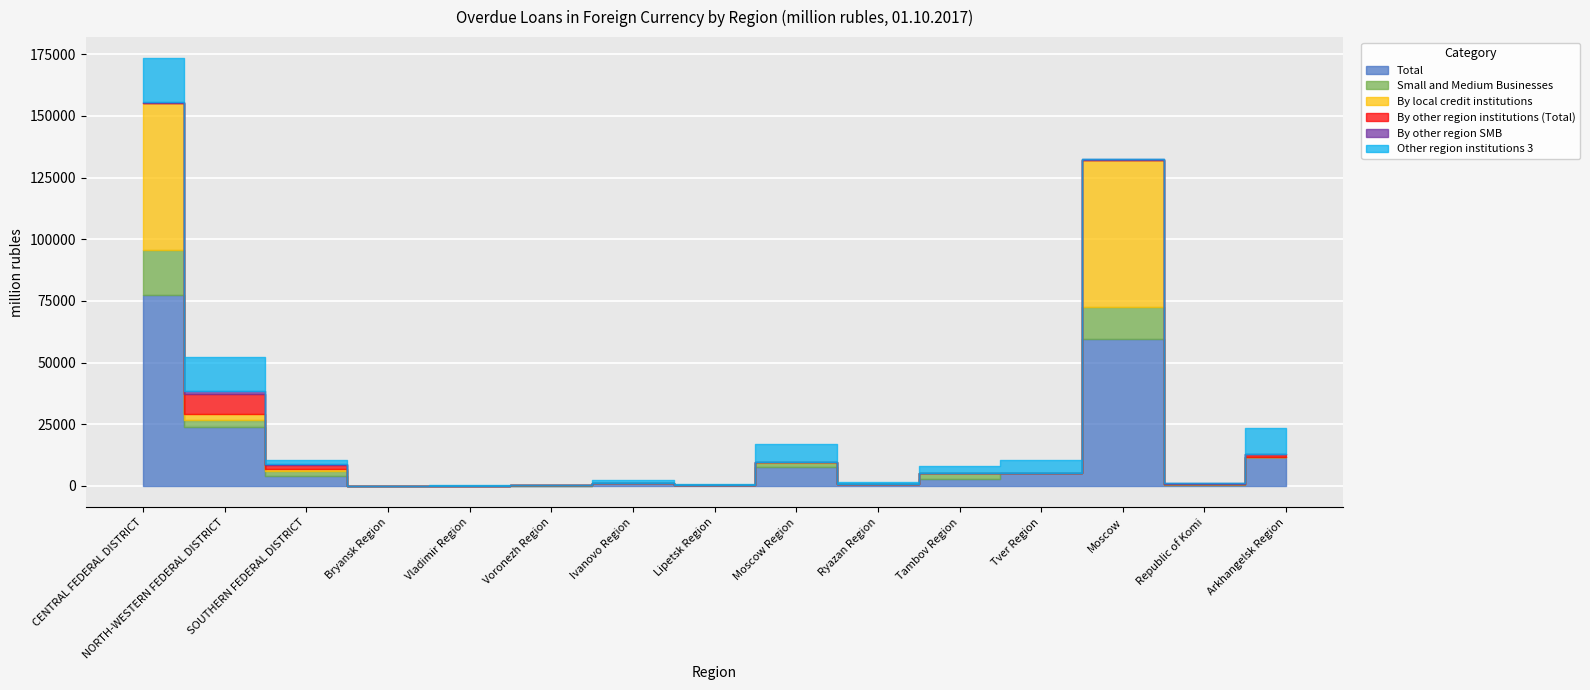

The value of Other region institutions 3 at Tver Region is 5191. True or false?

True